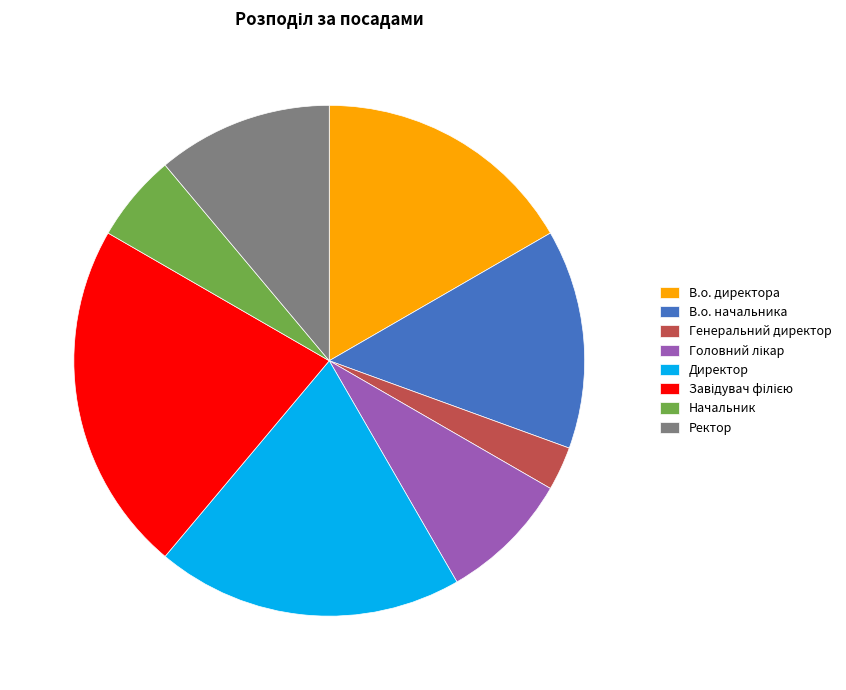

Between Генеральний директор and Начальник, which is larger?

Начальник